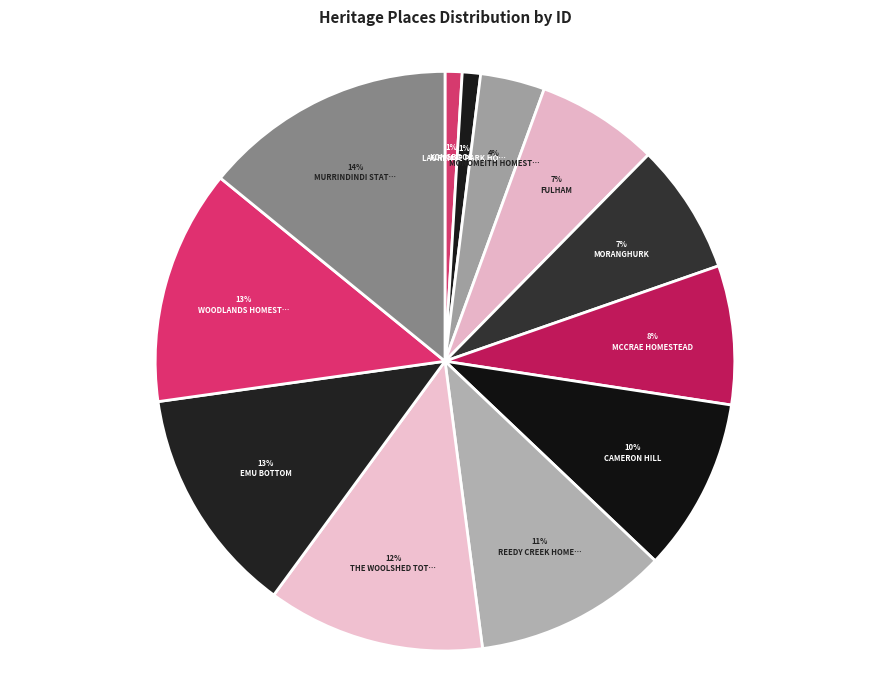

How many slices are in this pie chart?

12